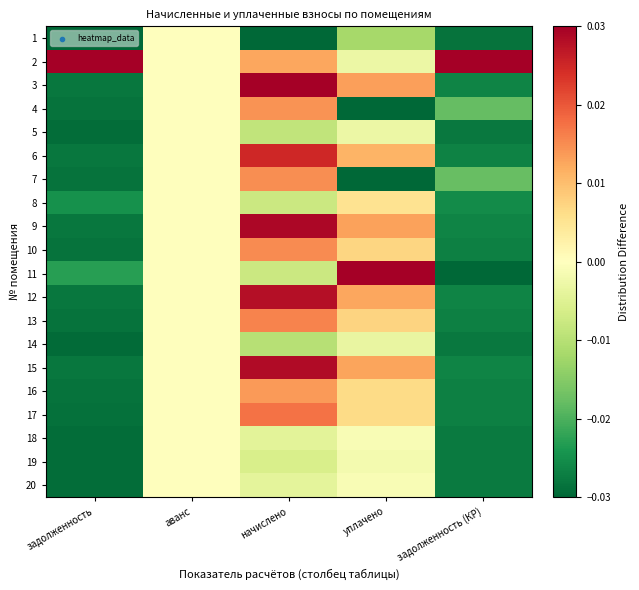

What is the total value across all series at начислено?

0.2